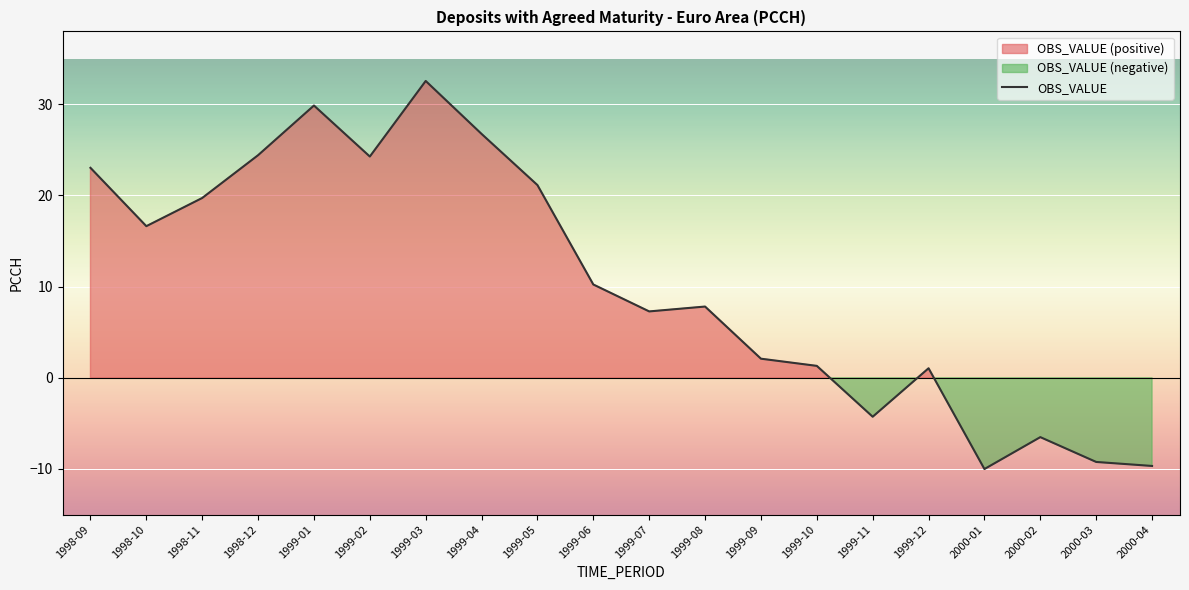

What is the minimum value shown in the chart?

-10.0